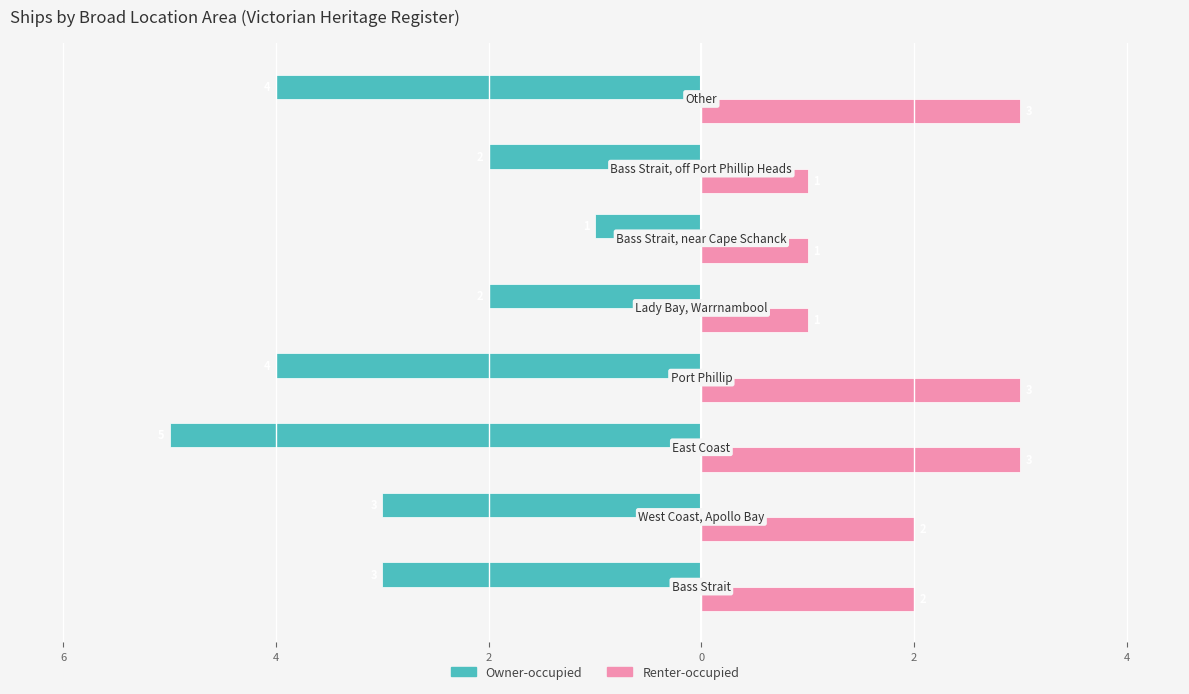

What are all the series names shown in the legend?

Owner-occupied, Renter-occupied